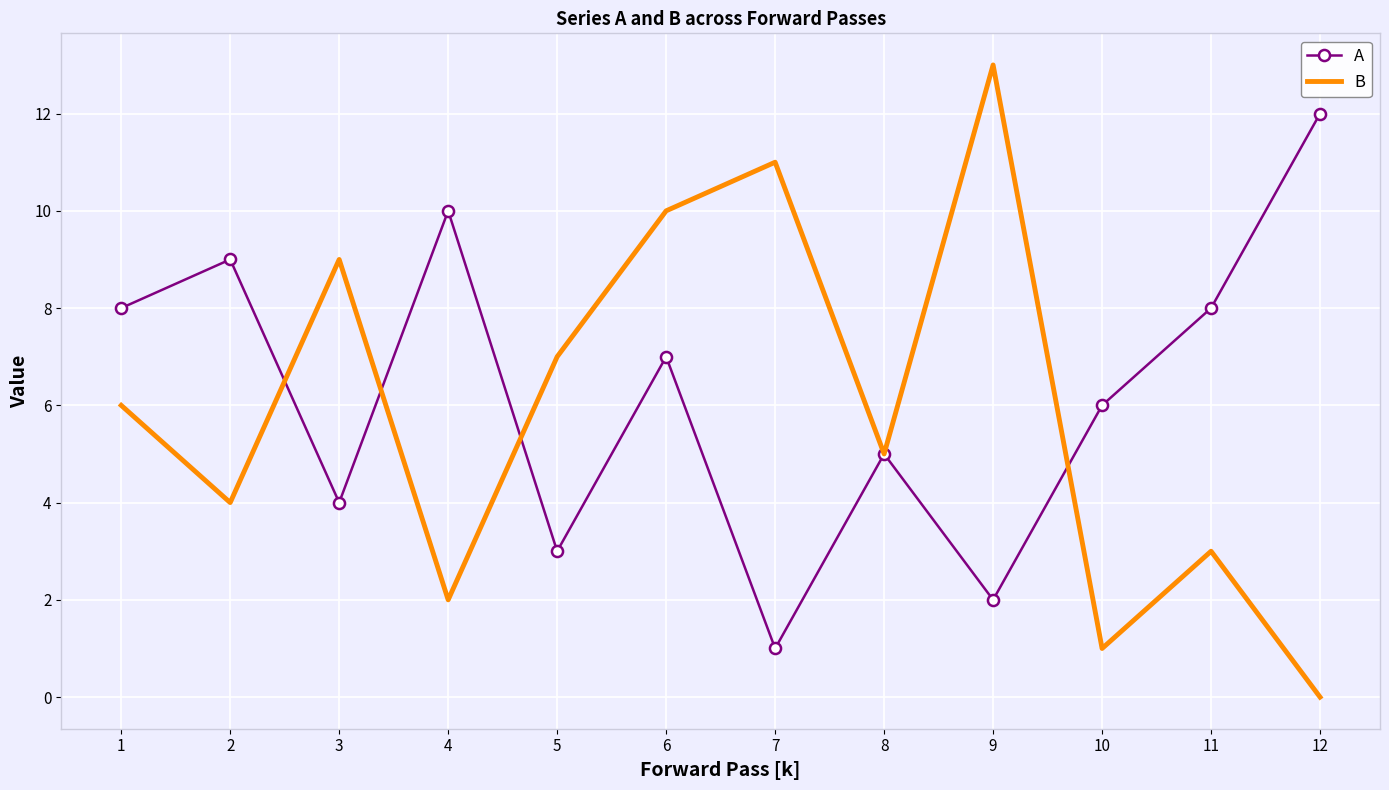

Between 2 and 9, which series saw the biggest shift?

B